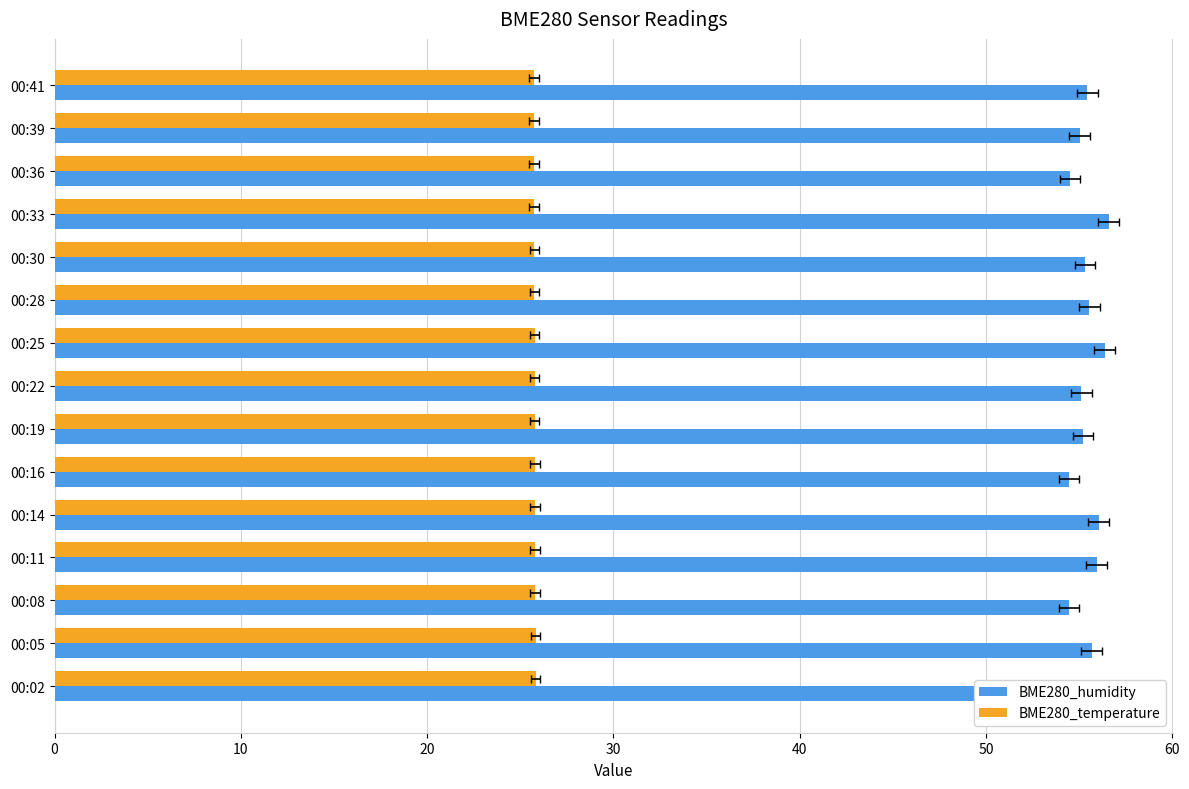

What are all the series names shown in the legend?

BME280_humidity, BME280_temperature